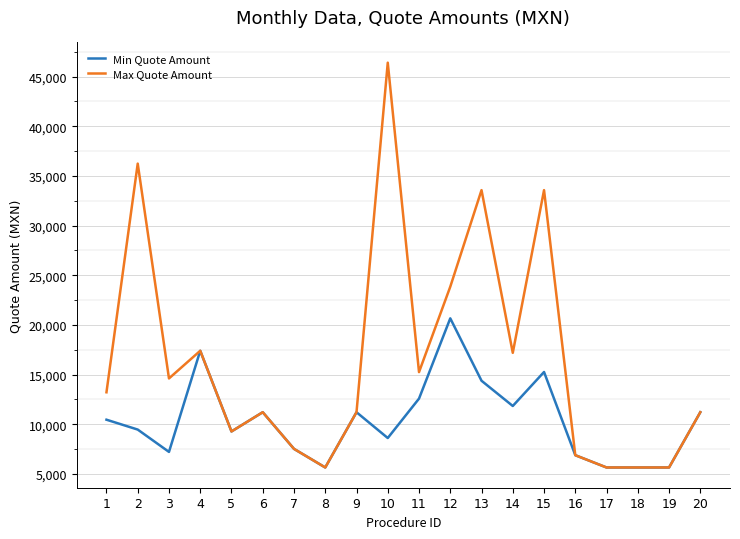

True or false: Min Quote Amount has more than 0 points higher than both neighbors.

True